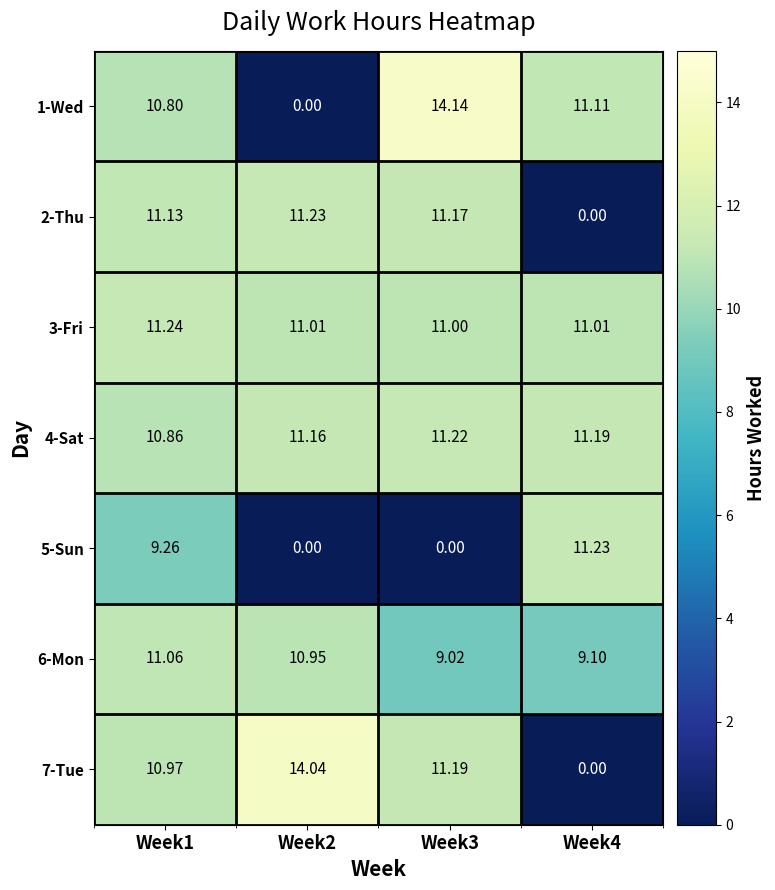

Is the value of 3-Fri at Week4 greater than the value of 6-Mon at Week3?

Yes